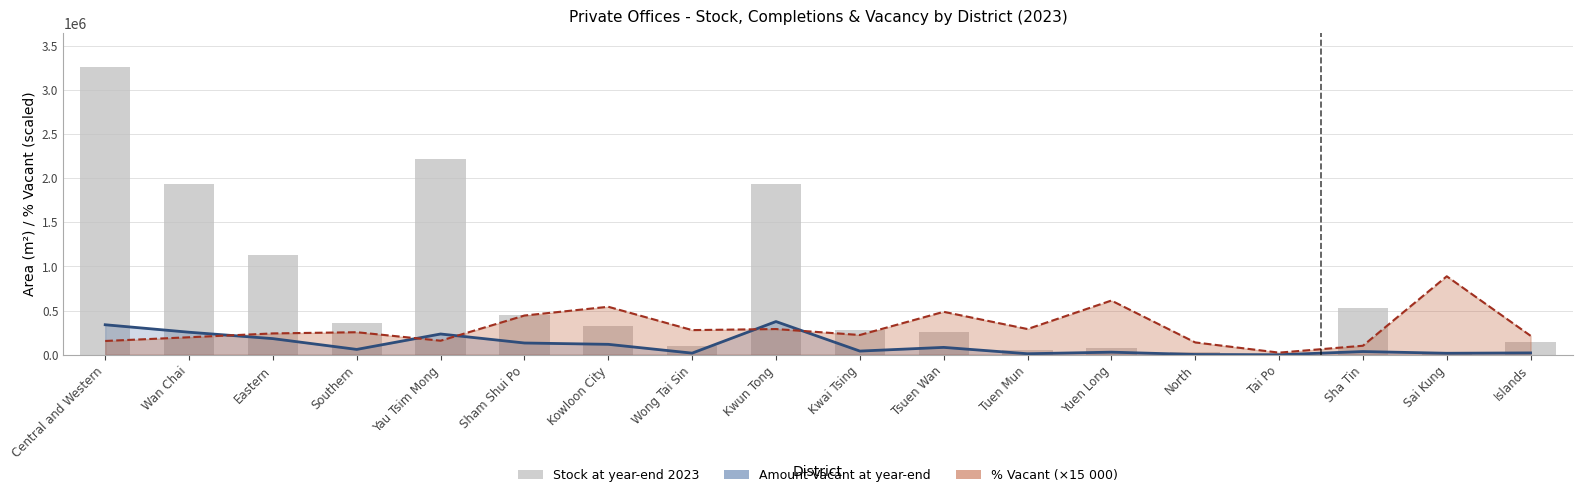

List the labels in order of value, largest first.

Central and Western, Yau Tsim Mong, Kwun Tong, Wan Chai, Eastern, Sha Tin, Sham Shui Po, Southern, Kowloon City, Kwai Tsing, Tsuen Wan, Islands, Wong Tai Sin, Yuen Long, Tuen Mun, North, Sai Kung, Tai Po